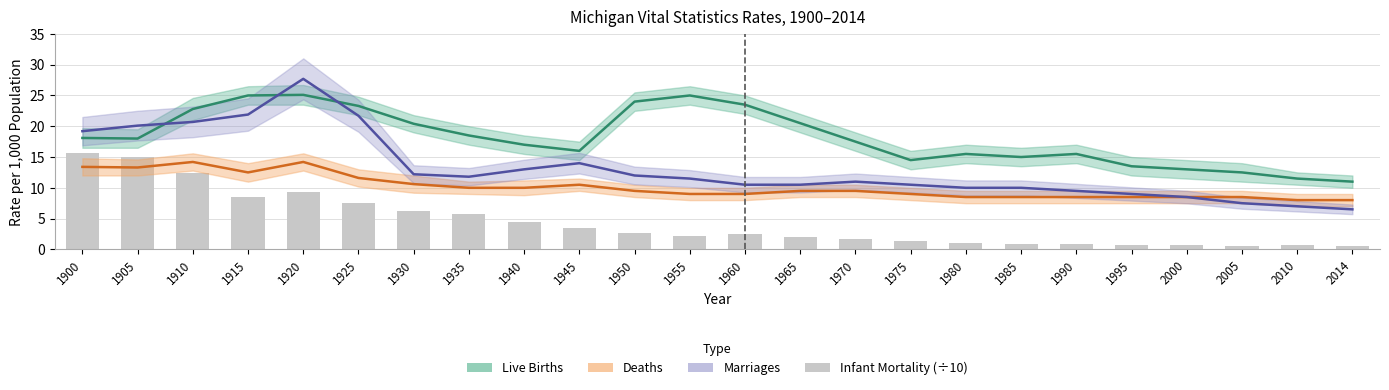

Are the bars horizontal?

No